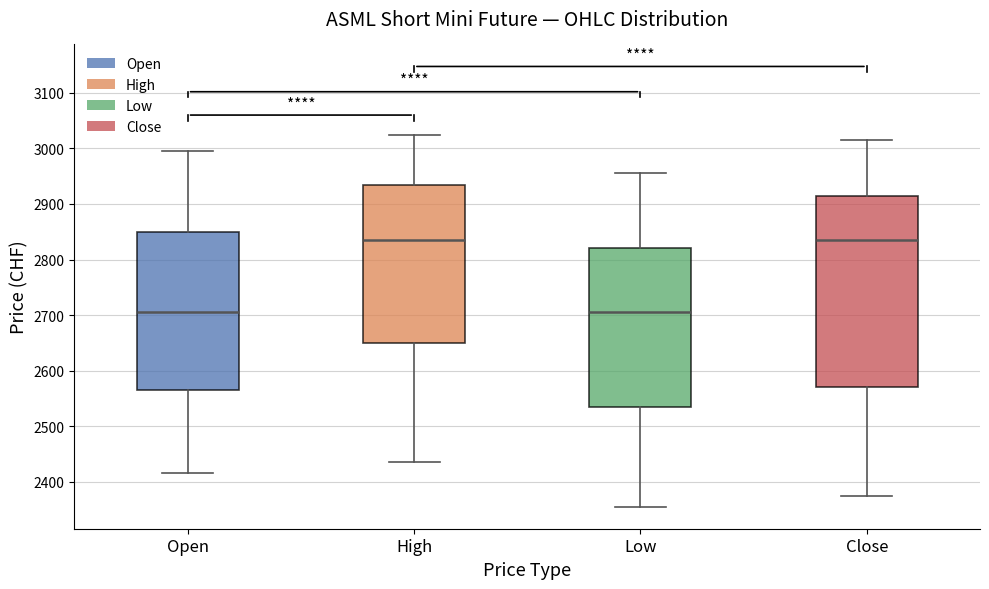

Reading left to right, read every box against the y-axis: the position of its median line, the range the box covers, and the ends of its whiskers. The values are not printed on the chart, so give them approximately, as read against the axis.

Open: median 2710, box 2570 to 2850, whiskers 2420 to 3000
High: median 2840, box 2650 to 2940, whiskers 2440 to 3030
Low: median 2710, box 2540 to 2820, whiskers 2360 to 2960
Close: median 2840, box 2570 to 2920, whiskers 2380 to 3020